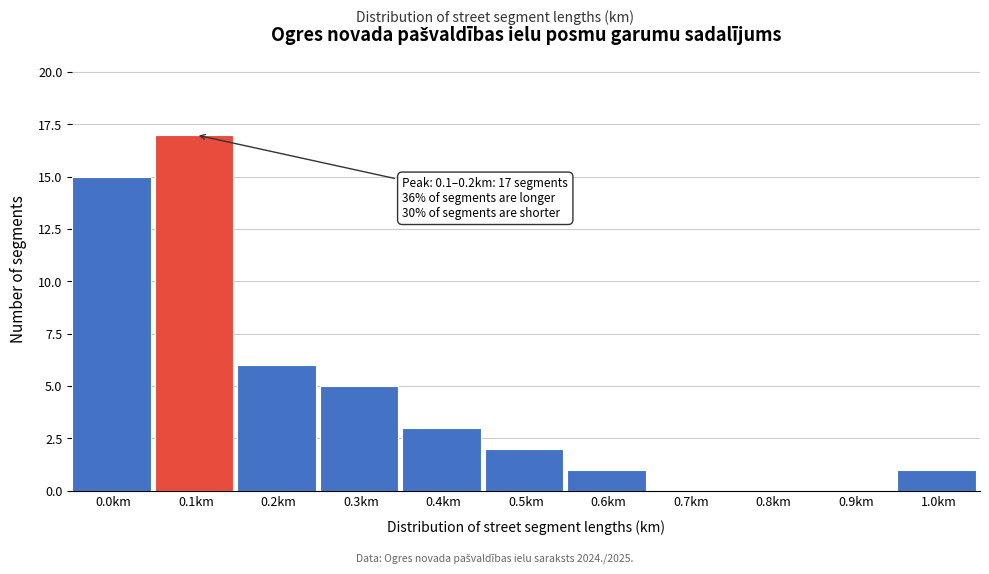

Reading left to right, extract all data points from this chart.

0.0km=15	0.1km=17	0.2km=6	0.3km=5	0.4km=3	0.5km=2	0.6km=1	0.7km=0	0.8km=0	0.9km=0	1.0km=1